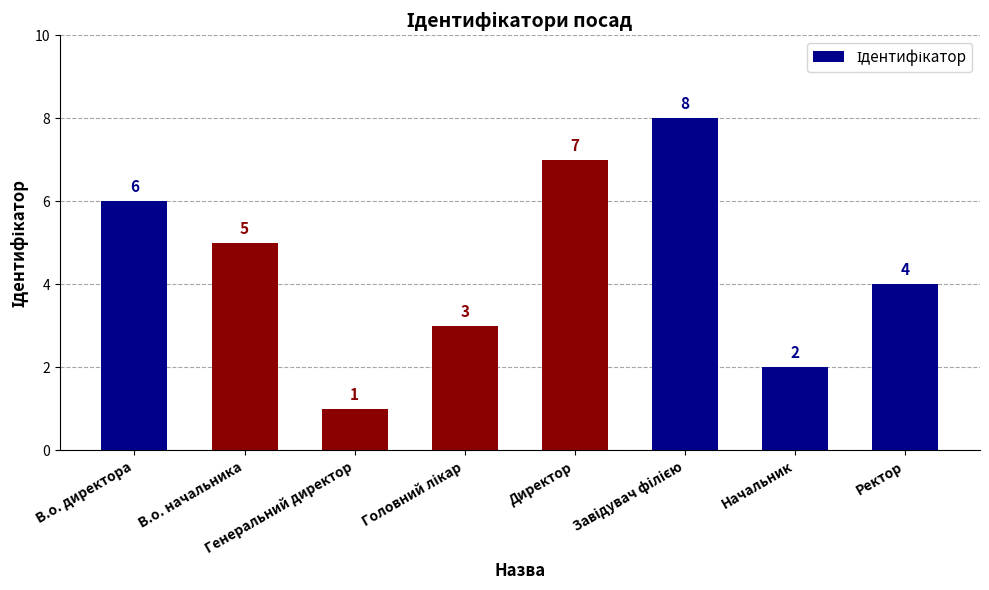

Is it true that the value at Генеральний директор is 0?

False